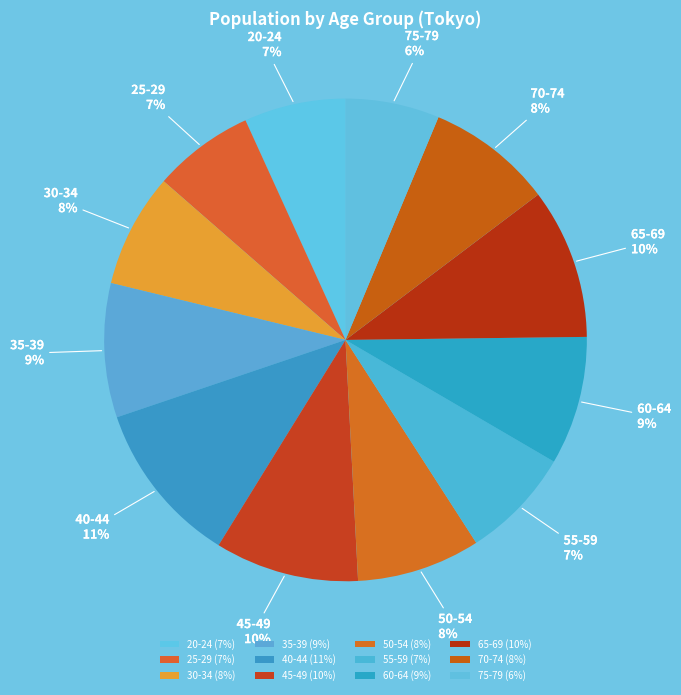

Combined, do 55-59 and 70-74 account for over 50%?

No